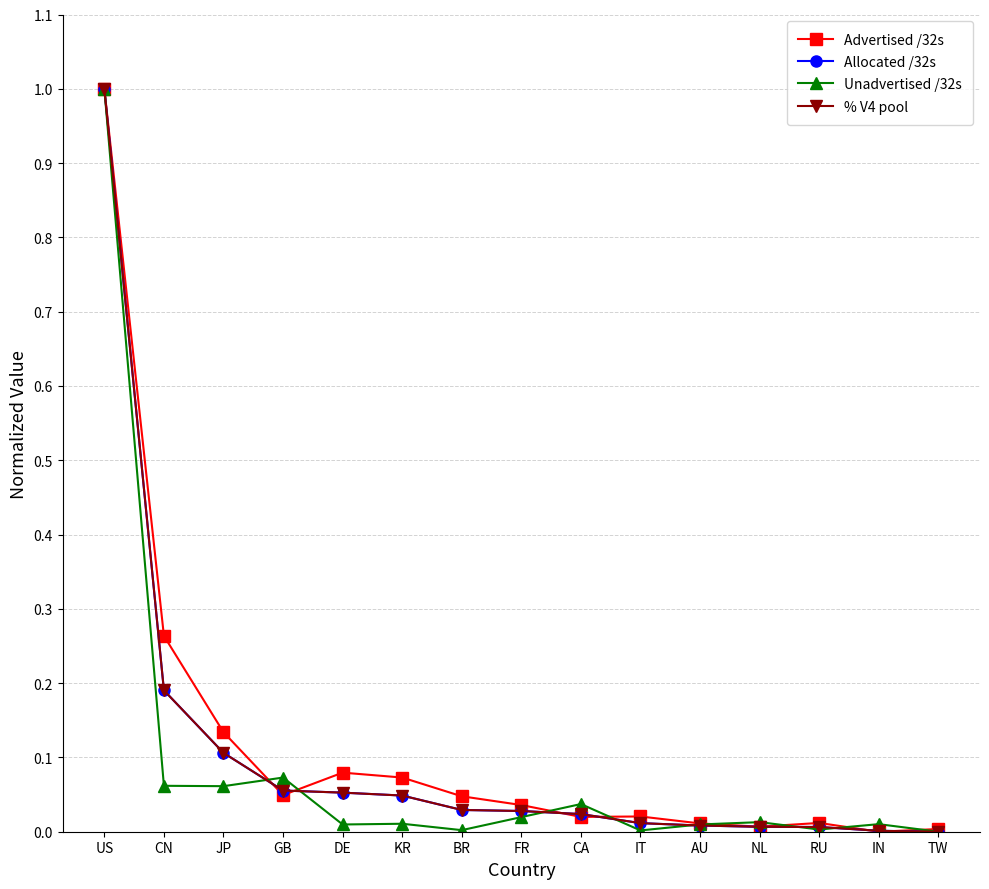

What position from the left is KR?

6